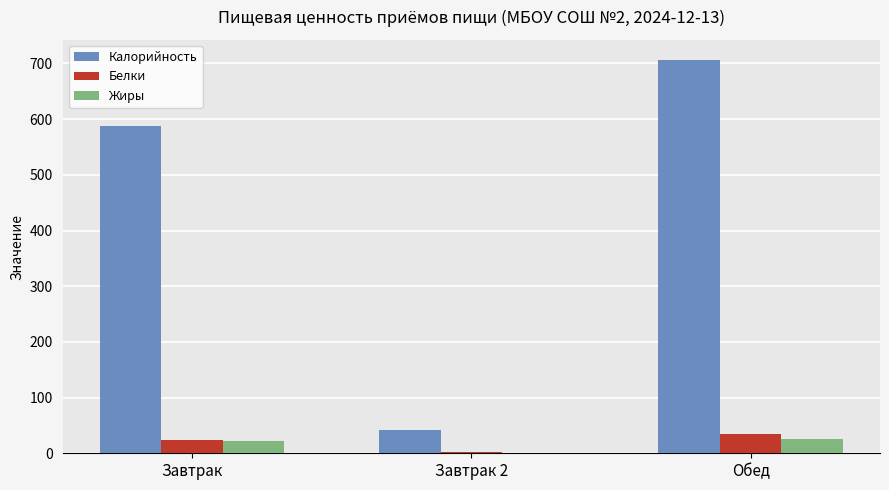

Count the number of data series in this chart.

3